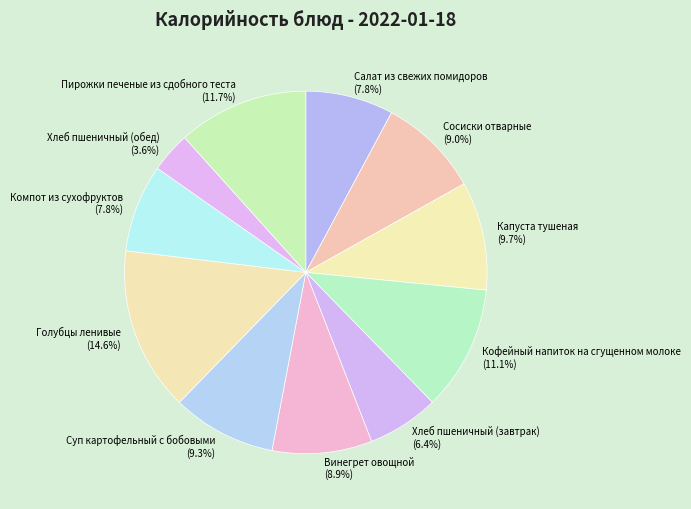

What is the ratio of the value at Компот из сухофруктов to the value at Голубцы ленивые?

0.5